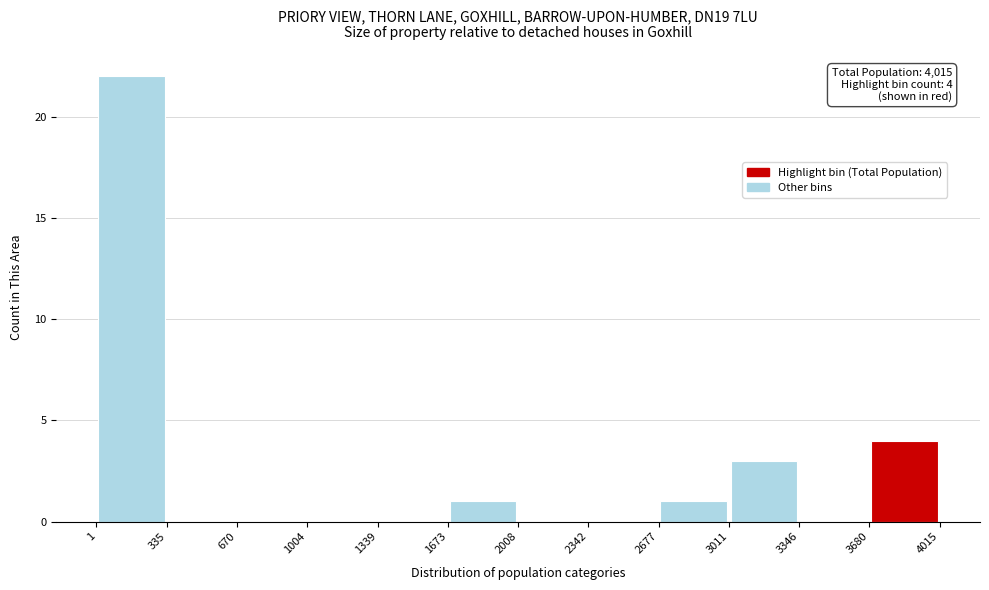

Which range on the x-axis has the tallest bar?

1 to 335